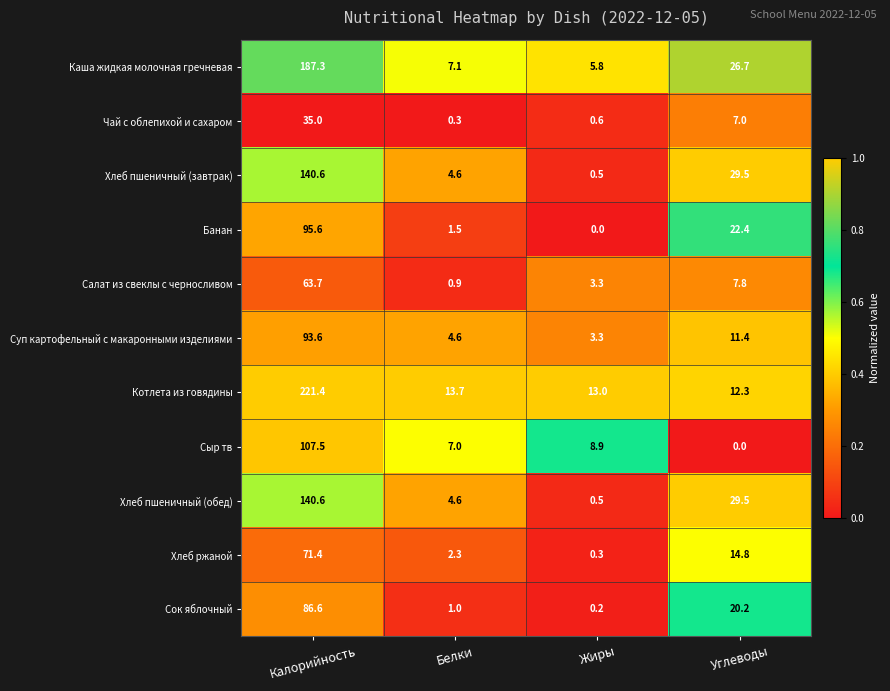

What is the greatest value displayed?

221.4